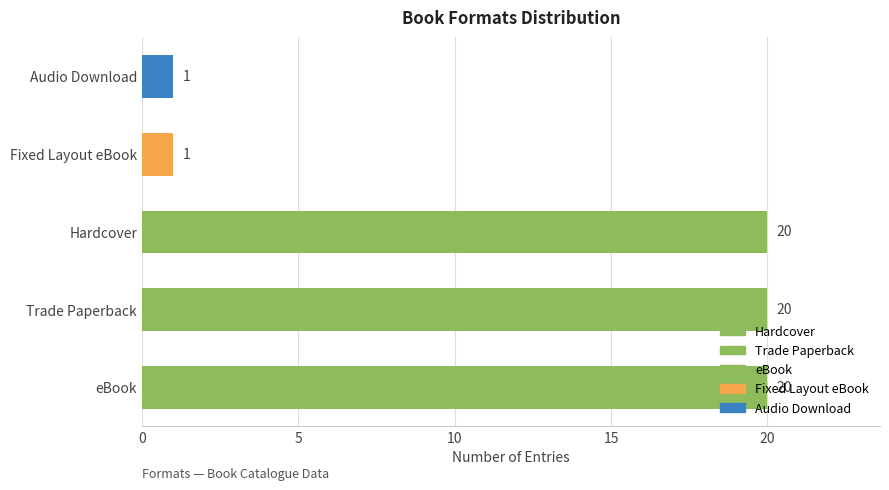

How many data points are less than 20?

2